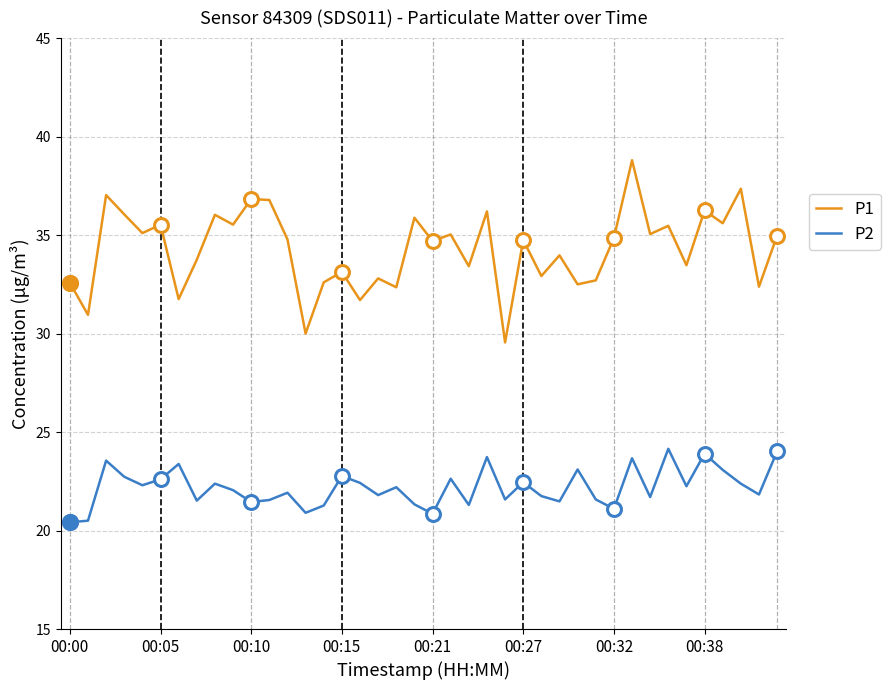

What are all the series names shown in the legend?

P1, P2